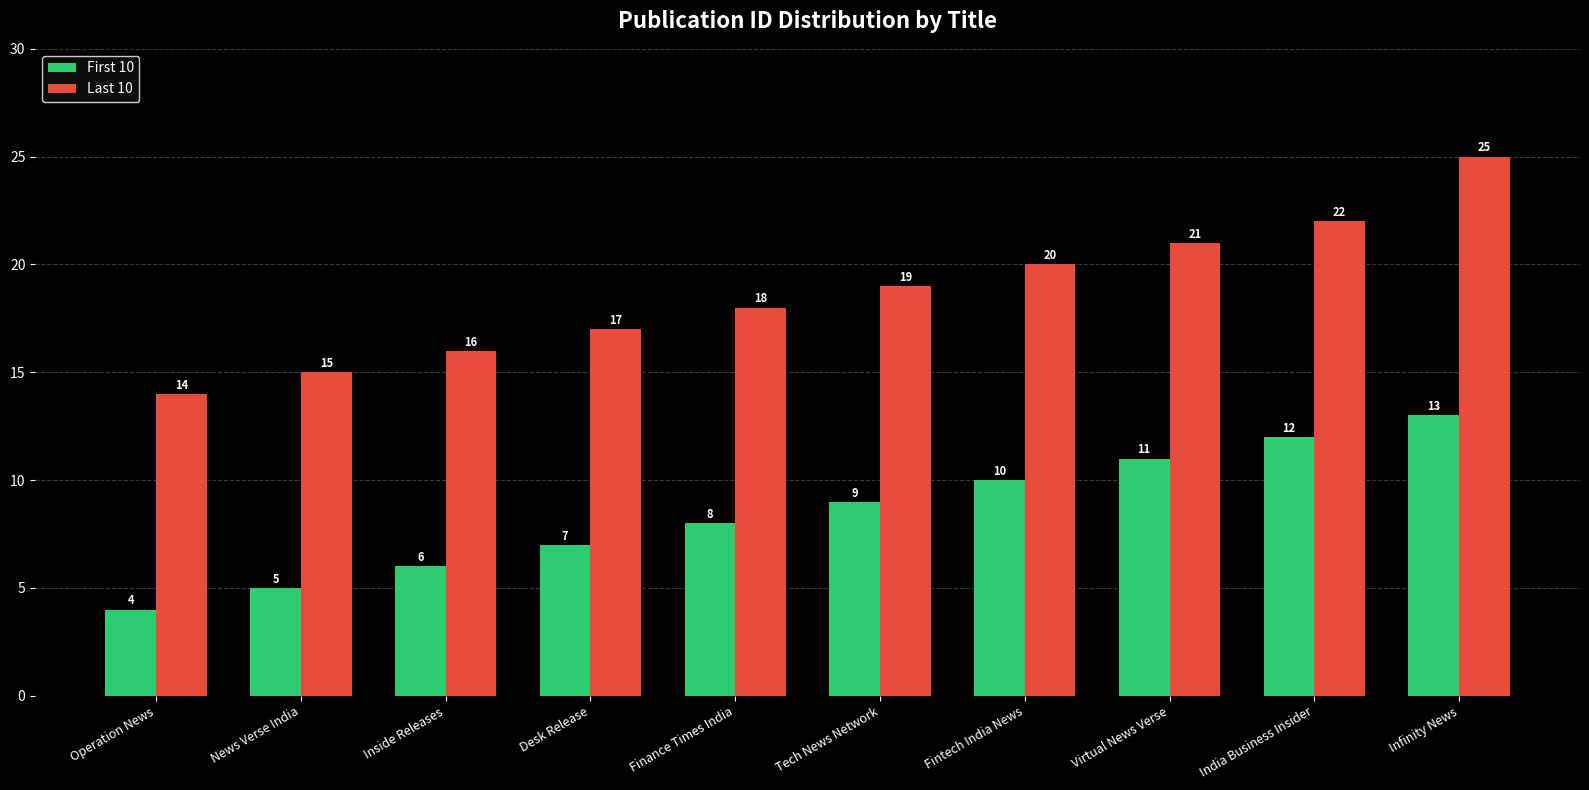

At which label does First 10 reach its peak?

Infinity News